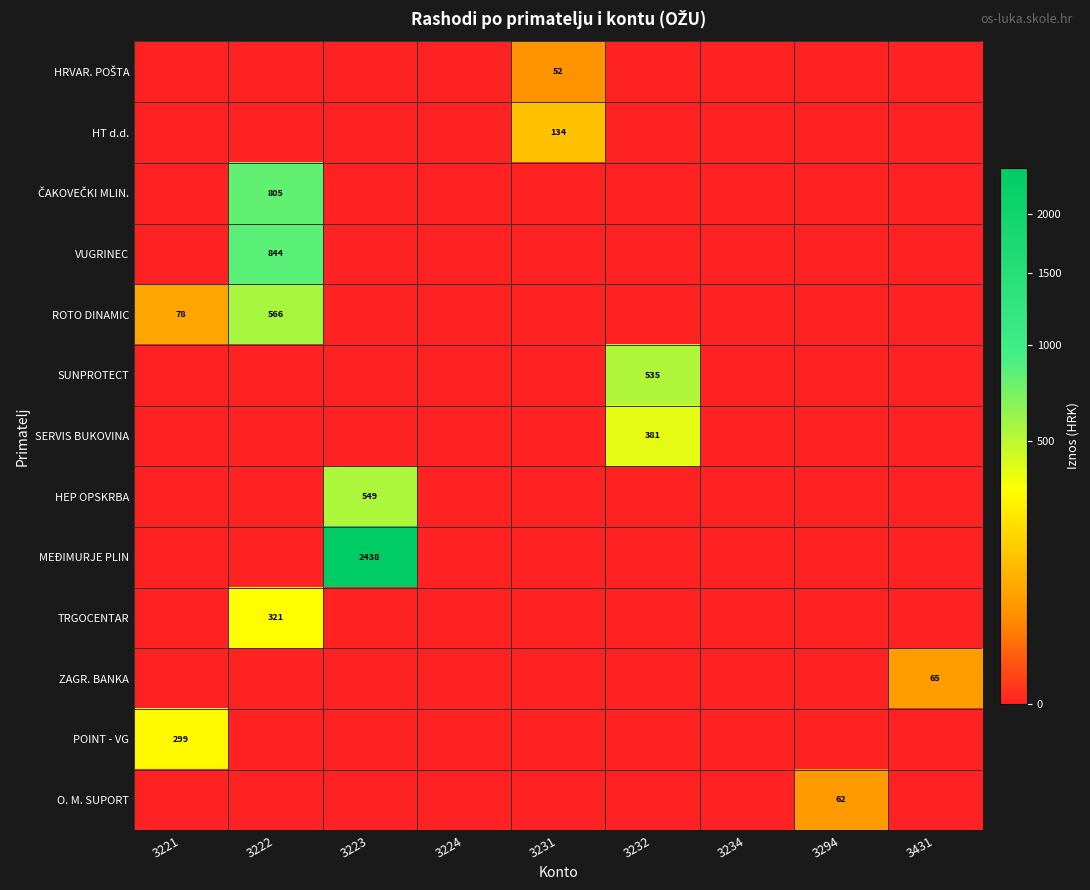

True or false: ROTO DINAMIC has a value of 121 at 3221.

False